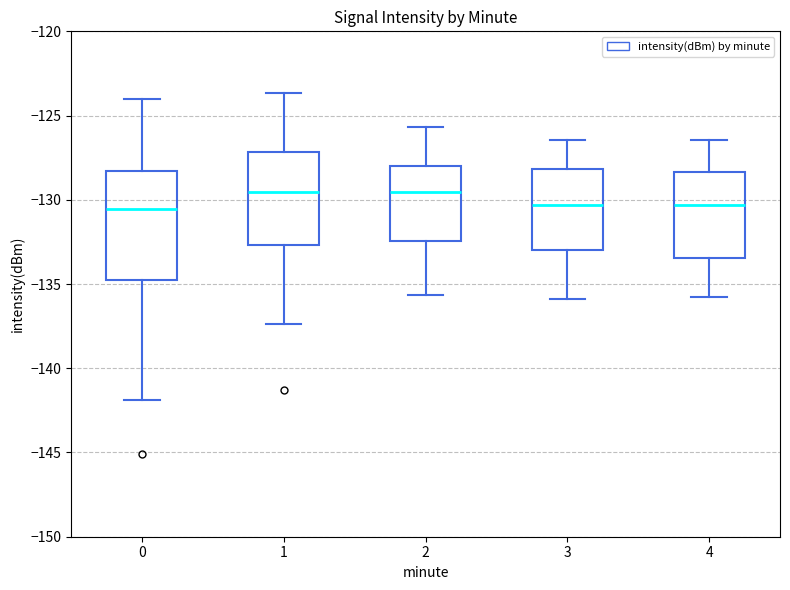

Reading left to right, read every box against the y-axis: the position of its median line, the range the box covers, and the ends of its whiskers. The values are not printed on the chart, so give them approximately, as read against the axis.

0: median -130.5, box -135.0 to -128.5, whiskers -142.0 to -124.0
1: median -129.5, box -132.5 to -127.0, whiskers -137.5 to -123.5
2: median -129.5, box -132.5 to -128.0, whiskers -135.5 to -125.5
3: median -130.5, box -133.0 to -128.0, whiskers -136.0 to -126.5
4: median -130.5, box -133.5 to -128.5, whiskers -136.0 to -126.5